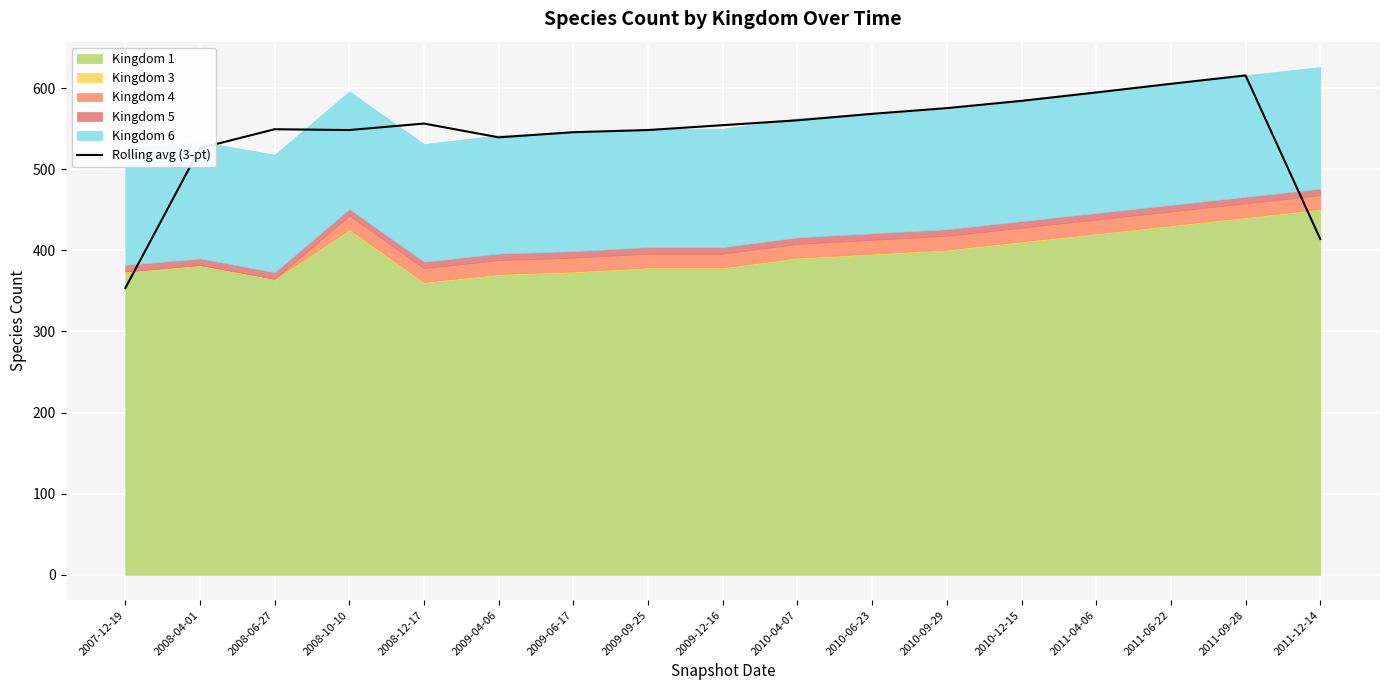

Reading right to left, extract all data points from this chart.

414.0	615.7	605.3	594.7	584.3	575.3	568.3	560.3	554.3	548.3	545.7	539.3	556.3	548.3	549.3	526.0	353.3